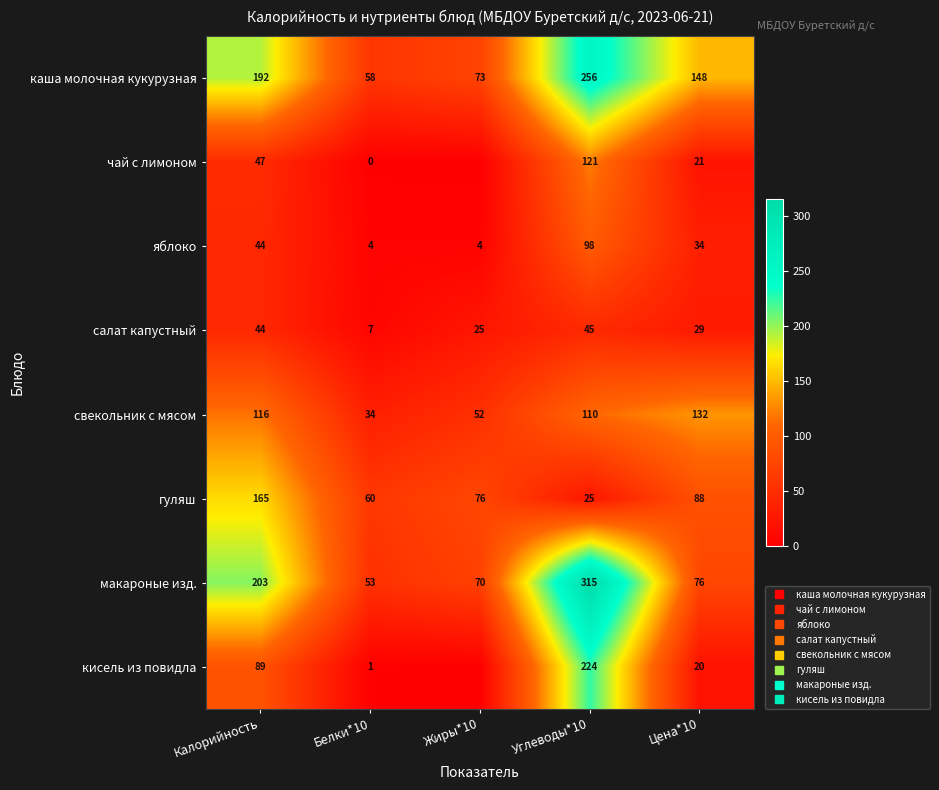

Where is свекольник с мясом nearest to the value 83?

Углеводы*10